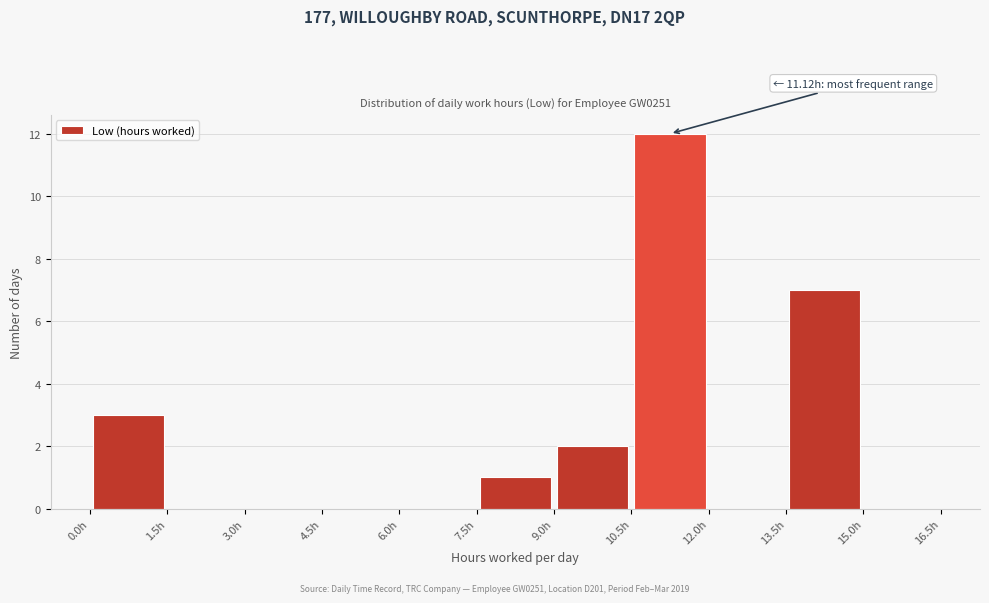

Over which range of the x-axis is the bar tallest?

10.5 to 12.0